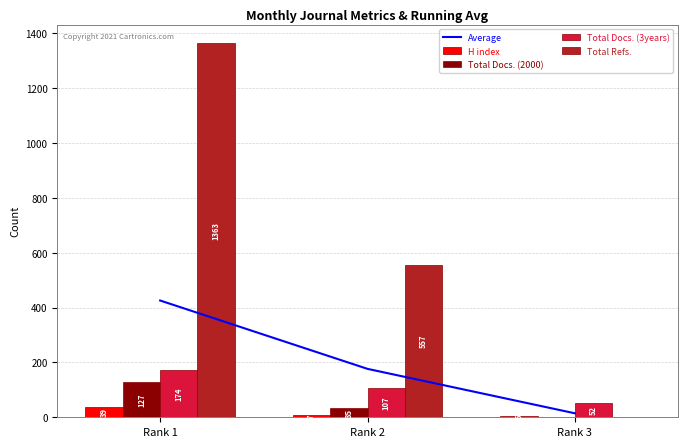

Reading left to right, what are all the values shown in this chart?

Average: Rank 1=425.8	Rank 2=176.5	Rank 3=14.5
H index: Rank 1=39.0	Rank 2=7.0	Rank 3=6.0
Total Docs. (2000): Rank 1=127.0	Rank 2=35.0	Rank 3=0.0
Total Docs. (3years): Rank 1=174.0	Rank 2=107.0	Rank 3=52.0
Total Refs.: Rank 1=1363.0	Rank 2=557.0	Rank 3=0.0